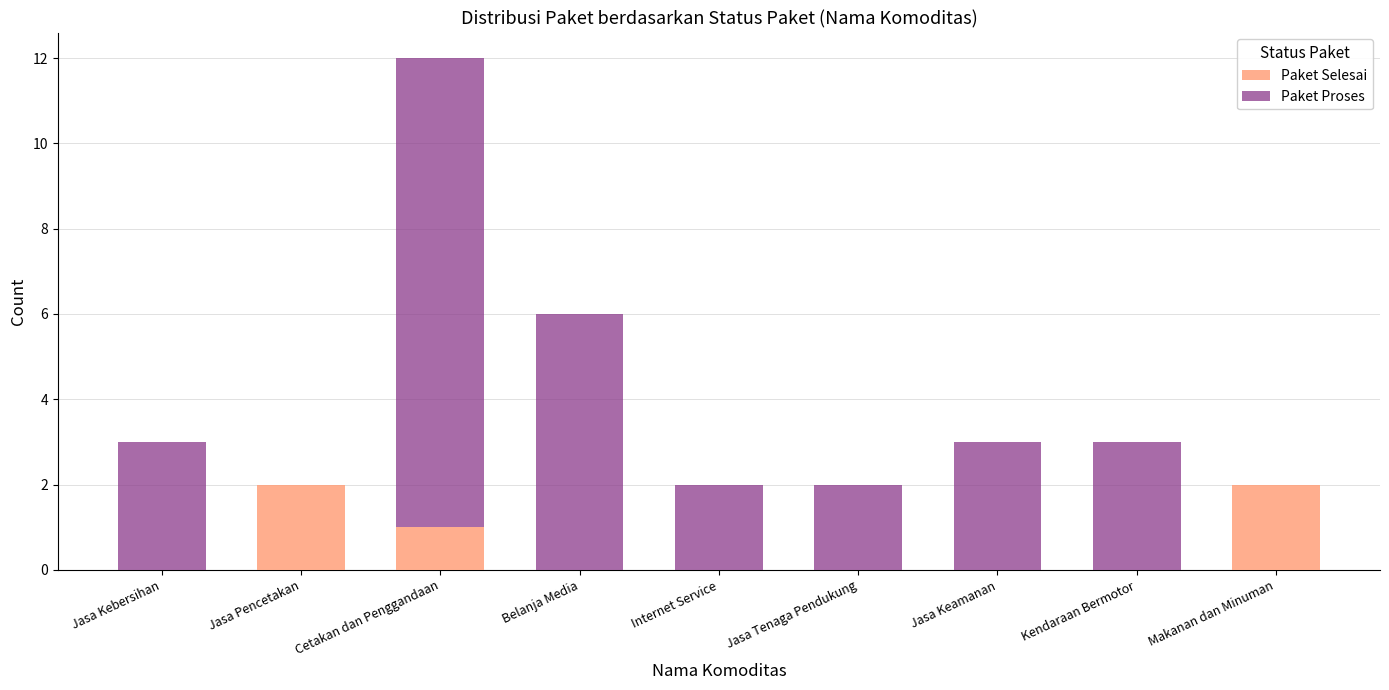

True or false: Paket Selesai has a value of -1 at Belanja Media.

False